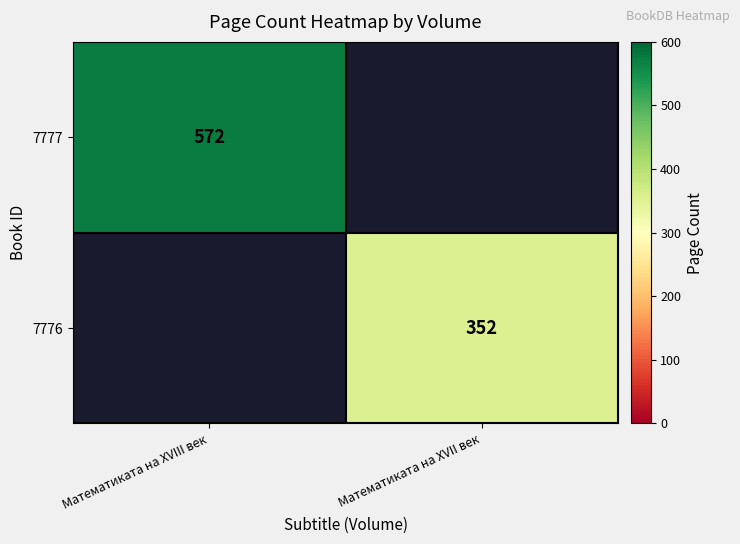

The 7776 series shows 352 at Математиката на XVII век. True or false?

True